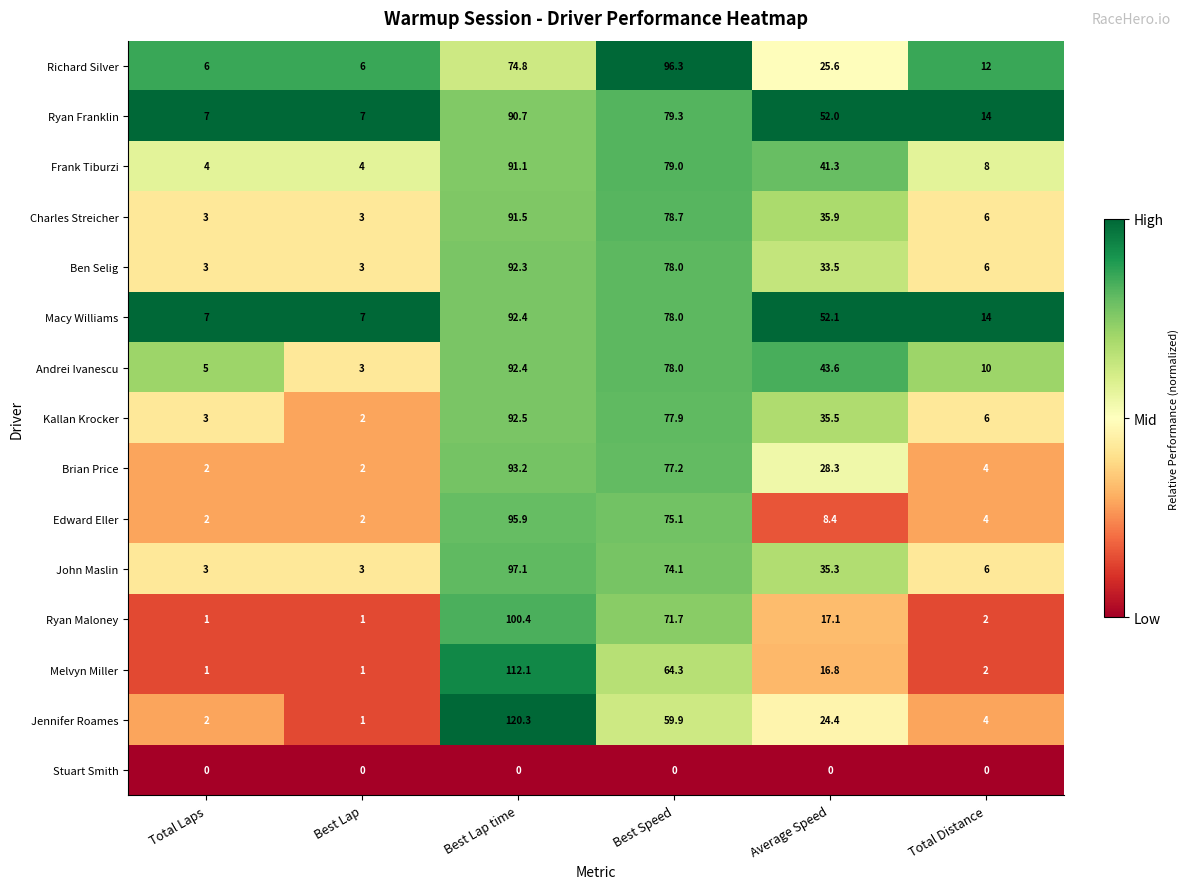

What is the difference between the maximum and minimum values in the Edward Eller series?

93.9